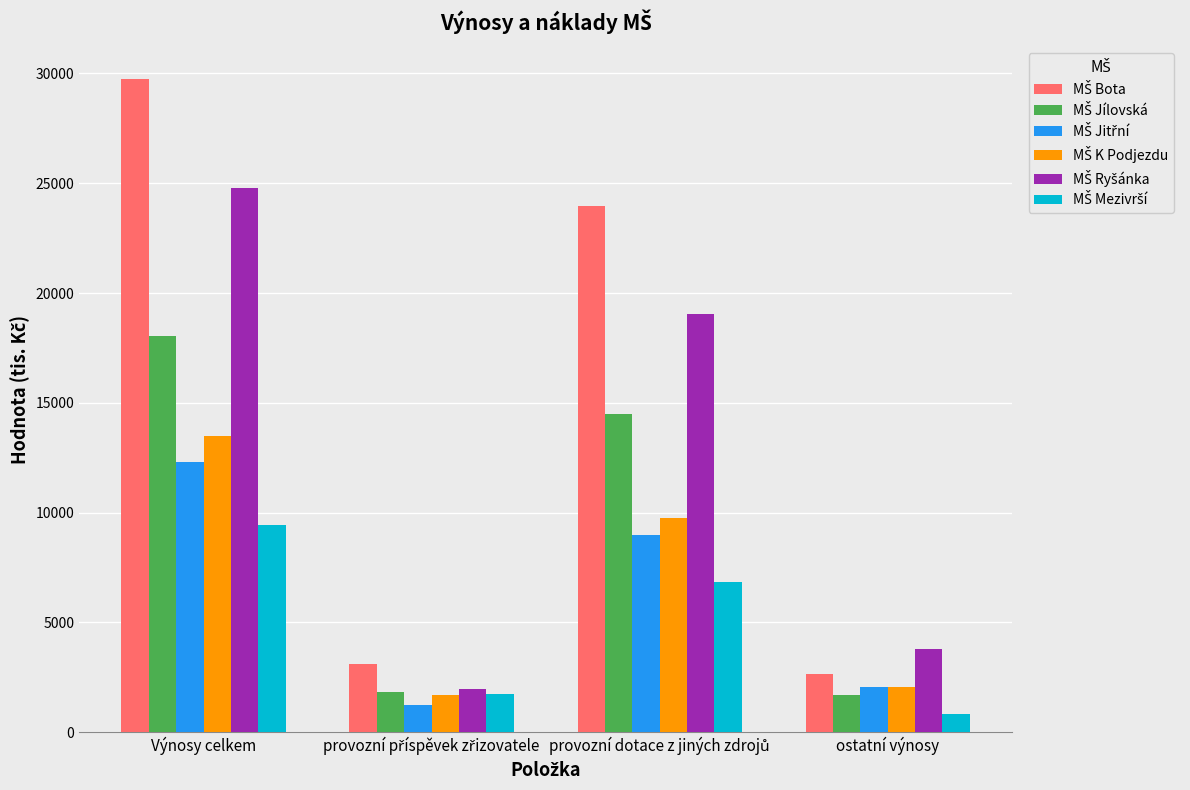

What is the maximum value shown in the chart?

29746.3